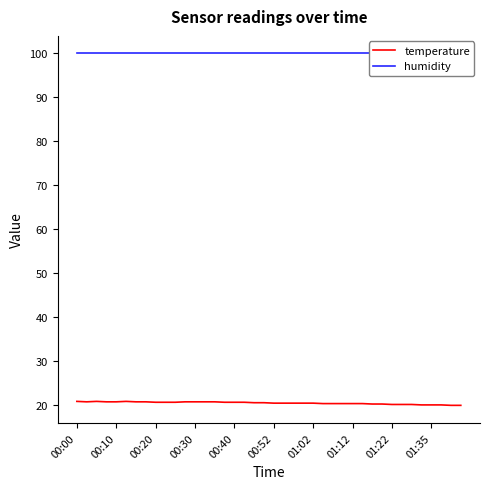

What is the value of the humidity point at the 7th from the left?

99.9